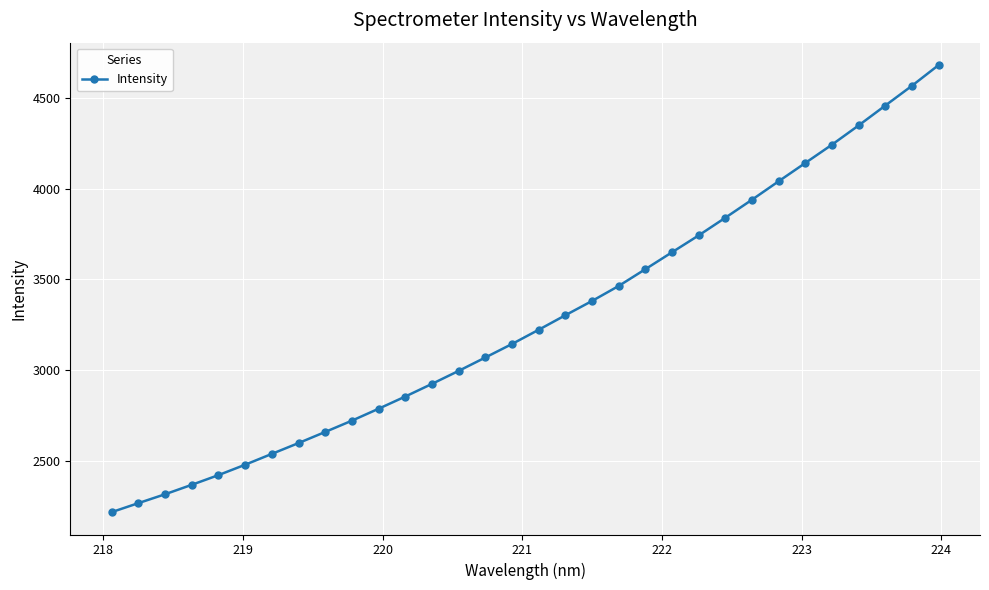

What is the maximum value shown in the chart?

4681.8